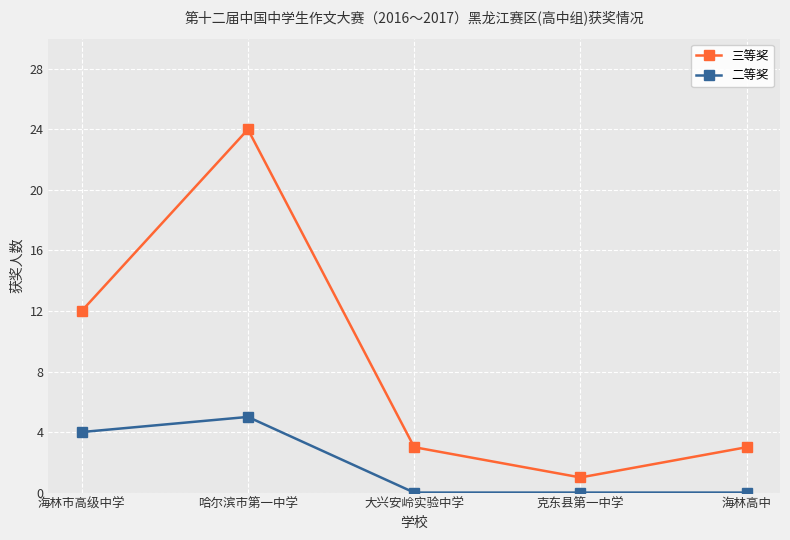

What is the sum of all 三等奖 values?

43